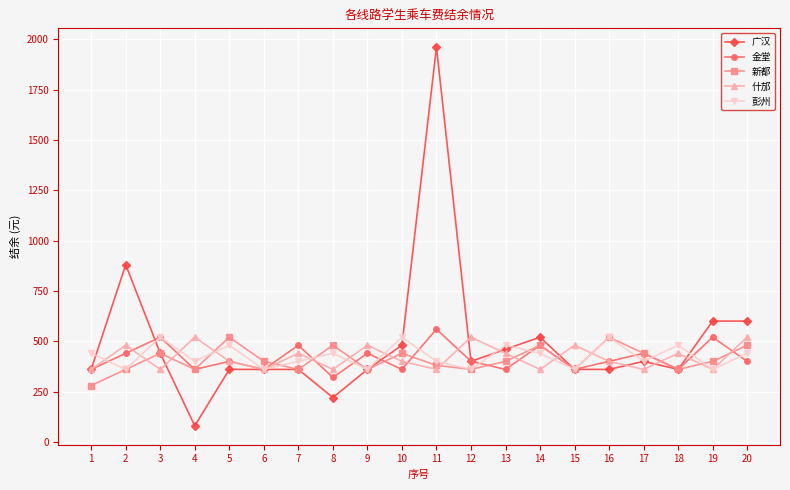

How many data points in 新都 are less than 400?

9